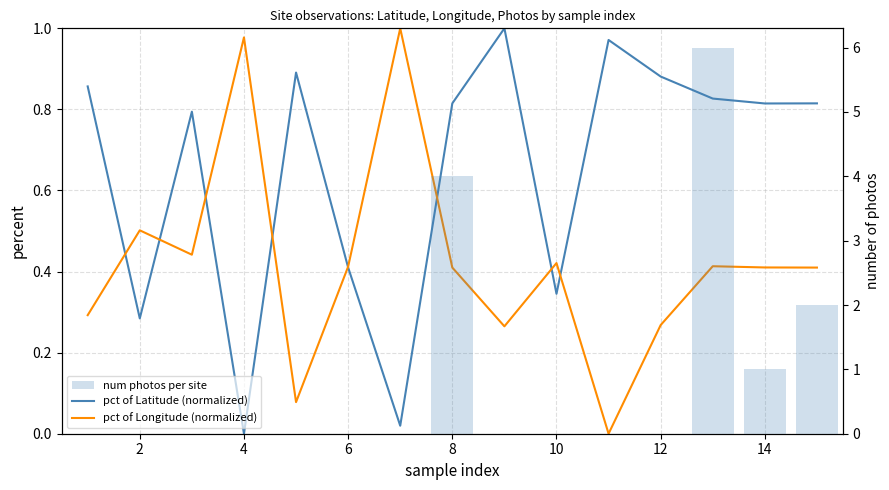

Does the chart contain any negative values?

No